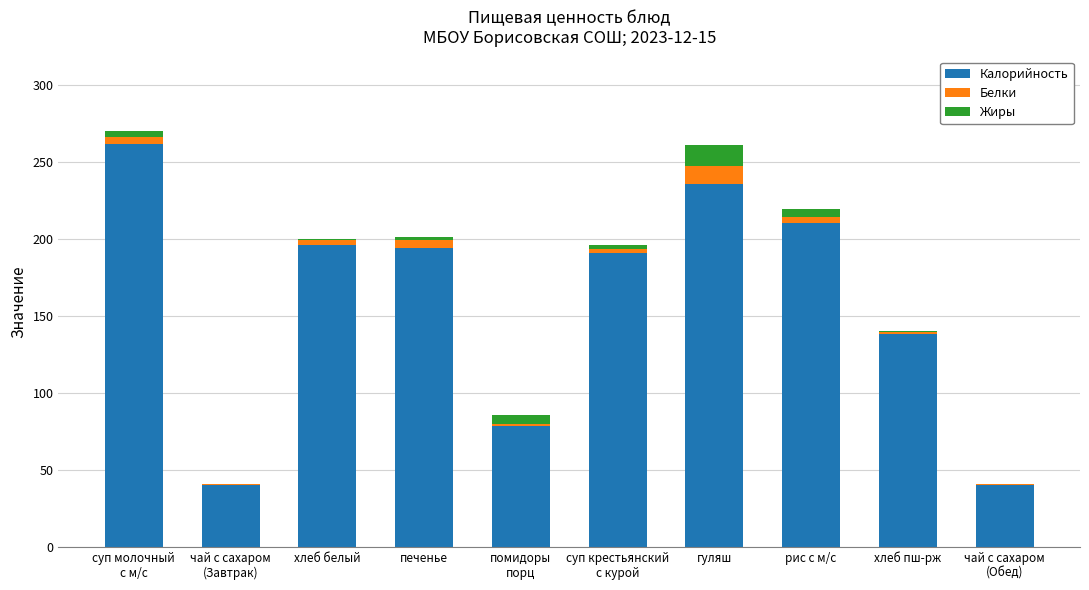

The value of Калорийность at хлеб пш-рж is 32.1. True or false?

False